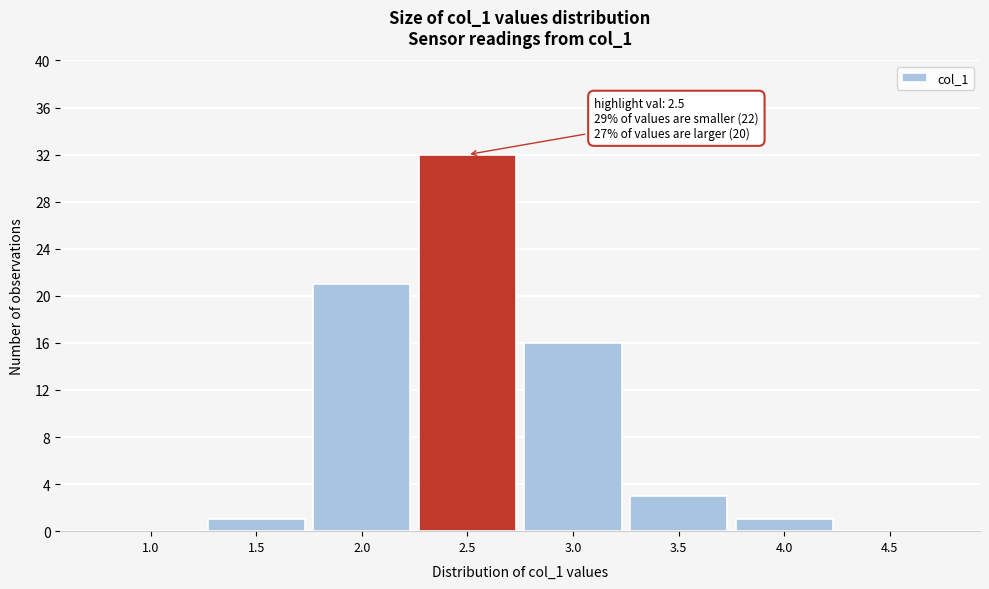

Reading right to left, transcribe all the data shown in this chart.

4.5=0	4.0=1	3.5=3	3.0=16	2.5=32	2.0=21	1.5=1	1.0=0